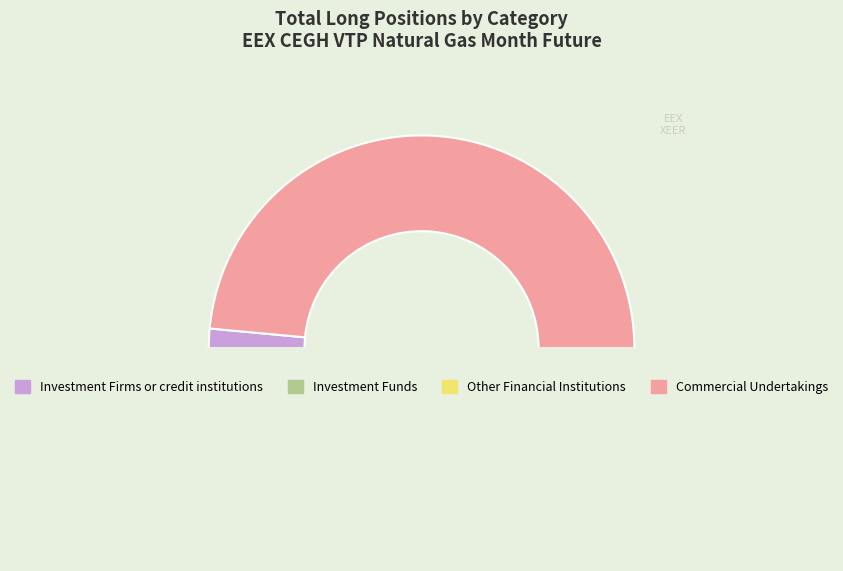

How many segments does this pie chart have?

3